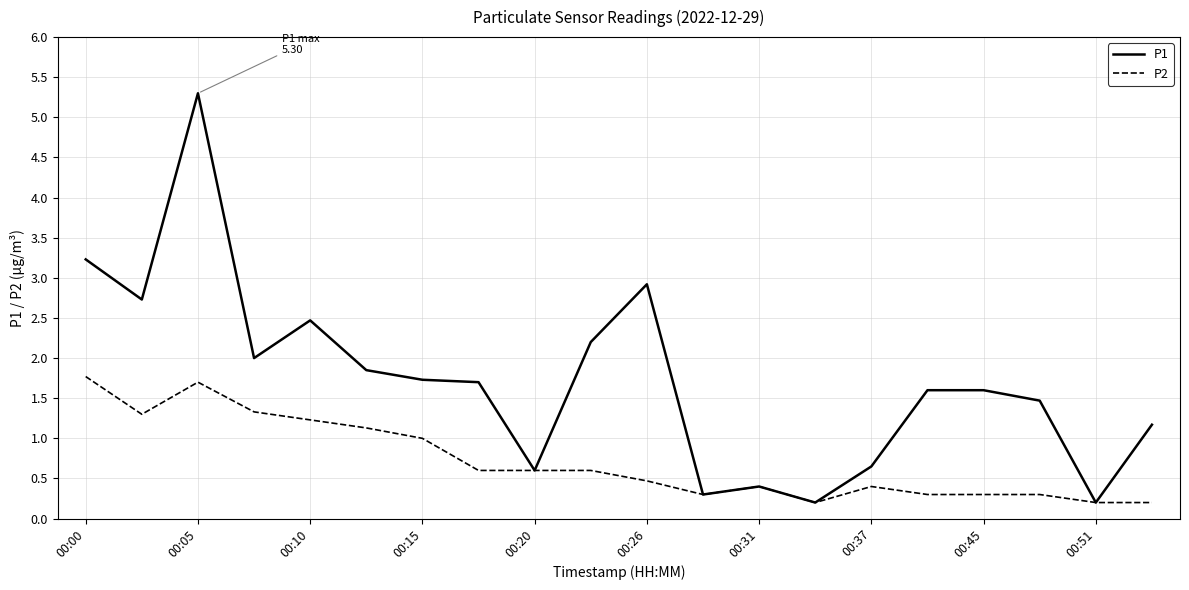

Which series has the largest total across all categories?

P1